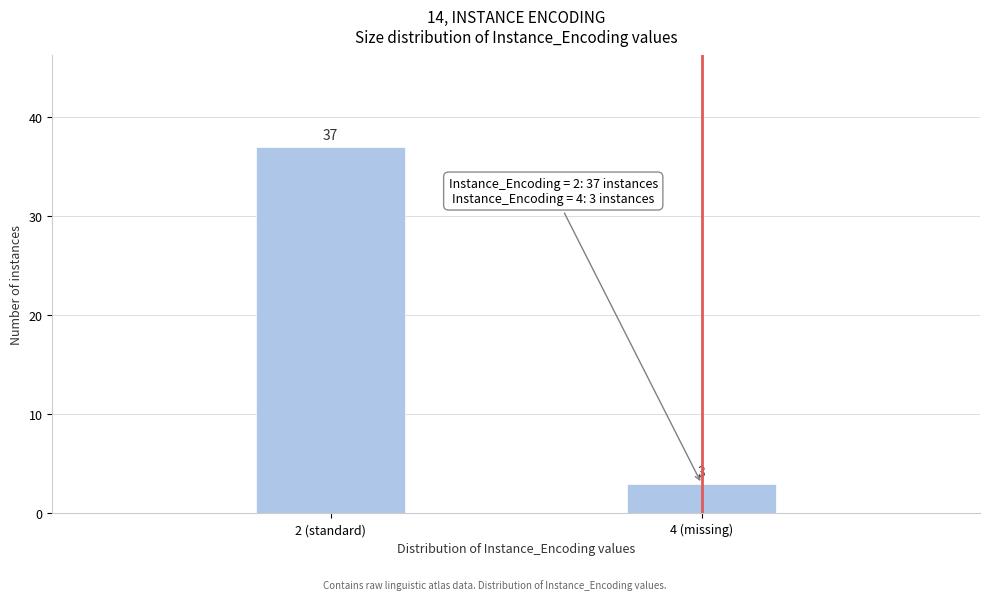

Reading left to right, transcribe all the data shown in this chart.

37	3